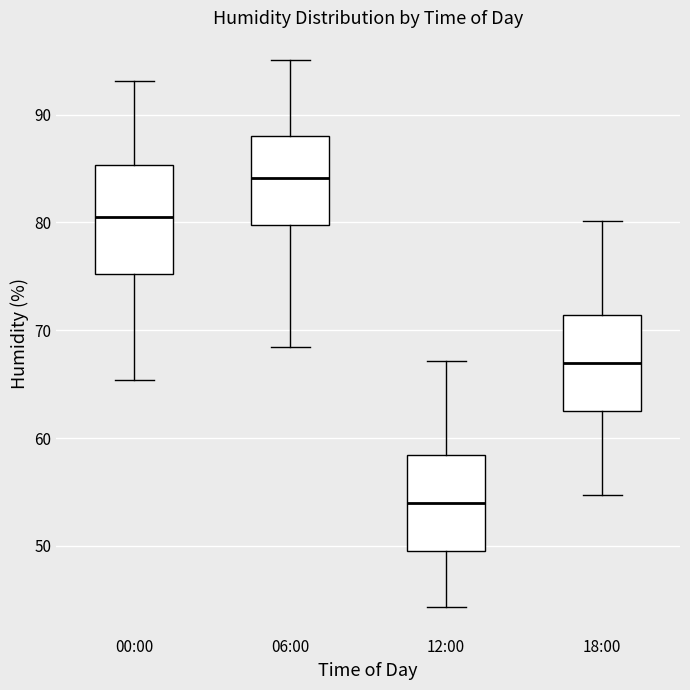

Where is the lower edge of the box for 00:00 on the y-axis? The values are not printed on the chart, so give them approximately, as read against the axis.

75